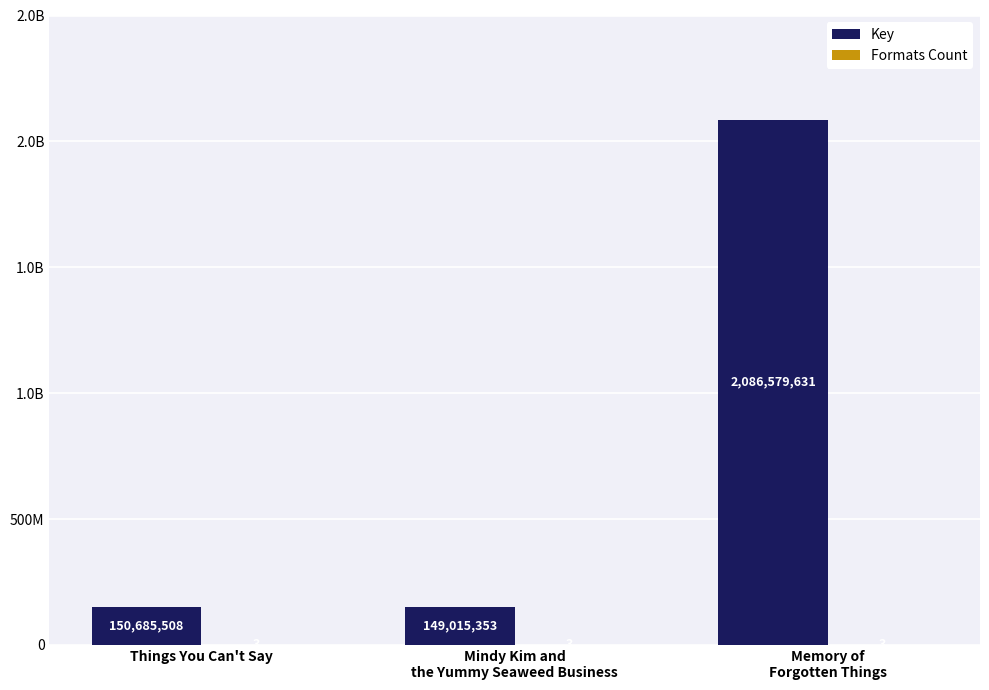

How many bars are there in each group?

2